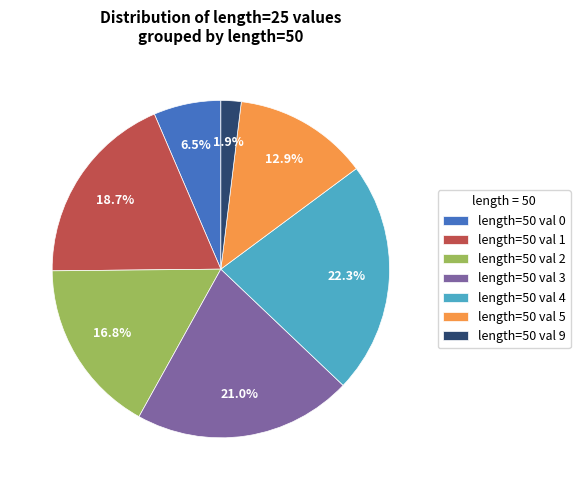

Is there a majority slice in this chart?

No